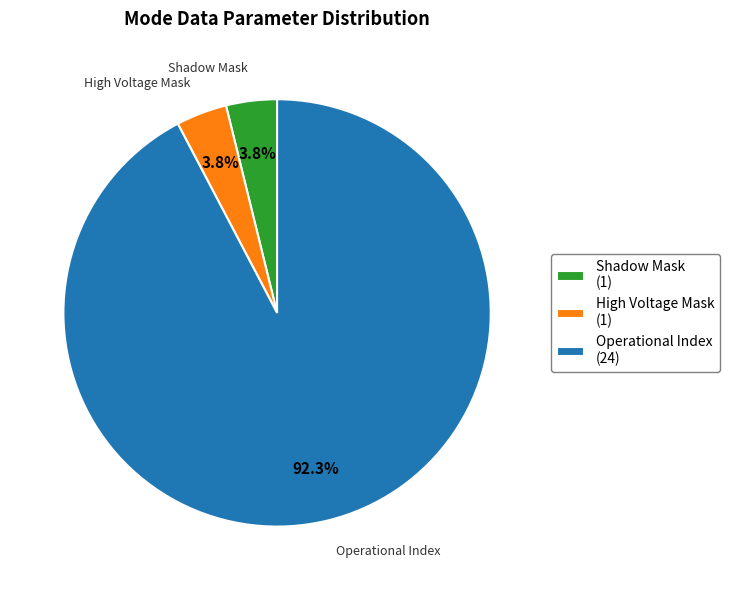

Is there a majority slice in this chart?

Yes